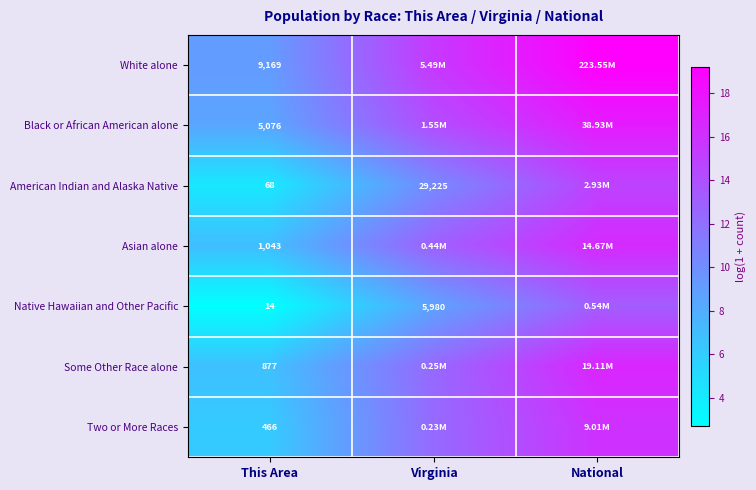

What is the highest value of the Native Hawaiian and Other Pacific series?

13.2